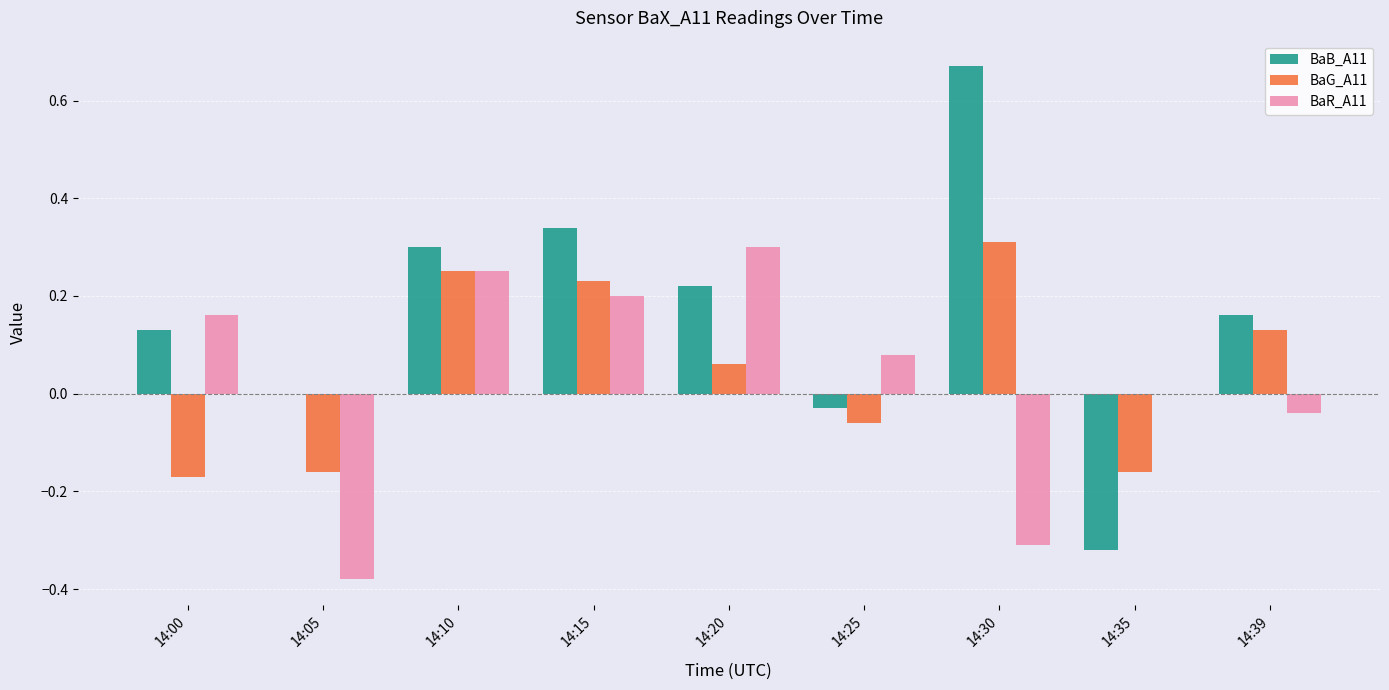

What is the total value across all series at 14:35?

-0.5